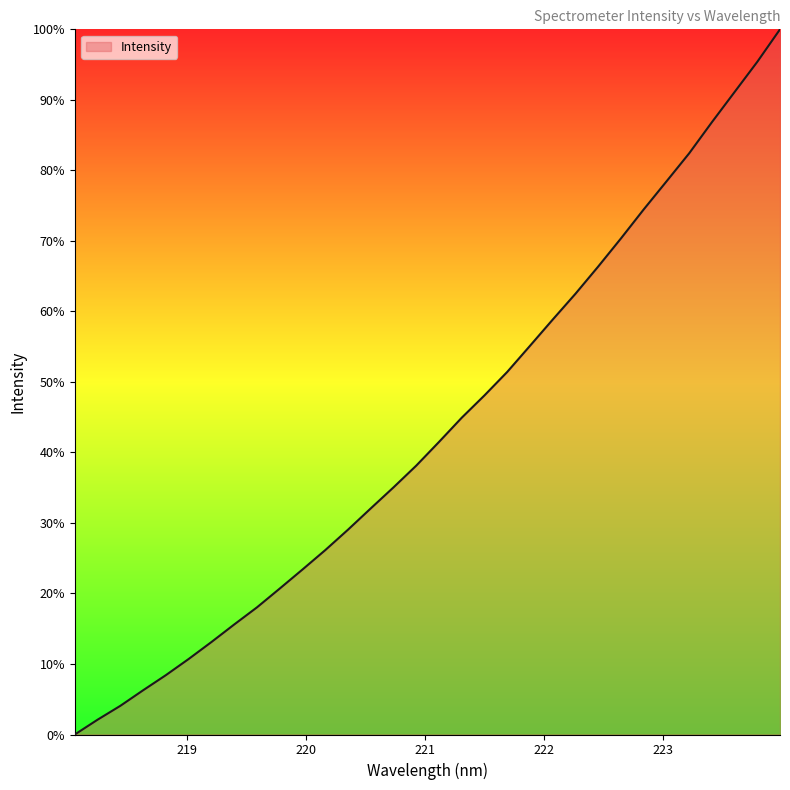

How many lines are shown in the chart?

1